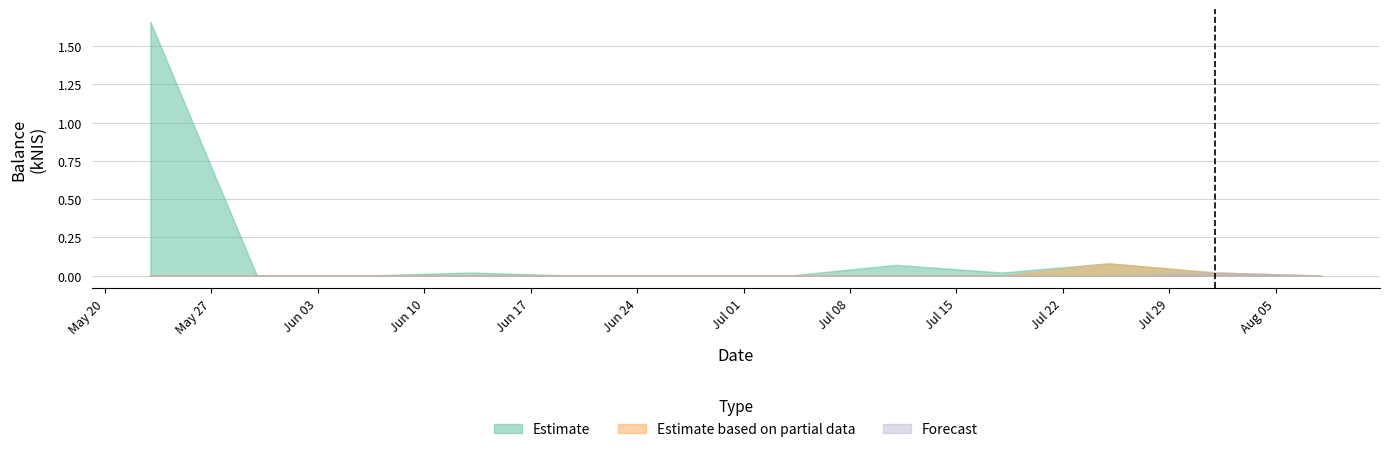

Reading left to right, list all the values displayed in this chart.

Estimate: 2024-05-23=1.7	2024-05-30=0.0	2024-06-06=0.0	2024-06-13=0.0	2024-06-20=0.0	2024-07-04=0.0	2024-07-11=0.1	2024-07-18=0.0	2024-07-25=0.1	2024-08-01=0.0	2024-08-08=0.0
Estimate based on partial data: 2024-05-23=0.0	2024-05-30=0.0	2024-06-06=0.0	2024-06-13=0.0	2024-06-20=0.0	2024-07-04=0.0	2024-07-11=0.0	2024-07-18=0.0	2024-07-25=0.1	2024-08-01=0.0	2024-08-08=0.0
Forecast: 2024-05-23=0.0	2024-05-30=0.0	2024-06-06=0.0	2024-06-13=0.0	2024-06-20=0.0	2024-07-04=0.0	2024-07-11=0.0	2024-07-18=0.0	2024-07-25=0.0	2024-08-01=0.0	2024-08-08=0.0